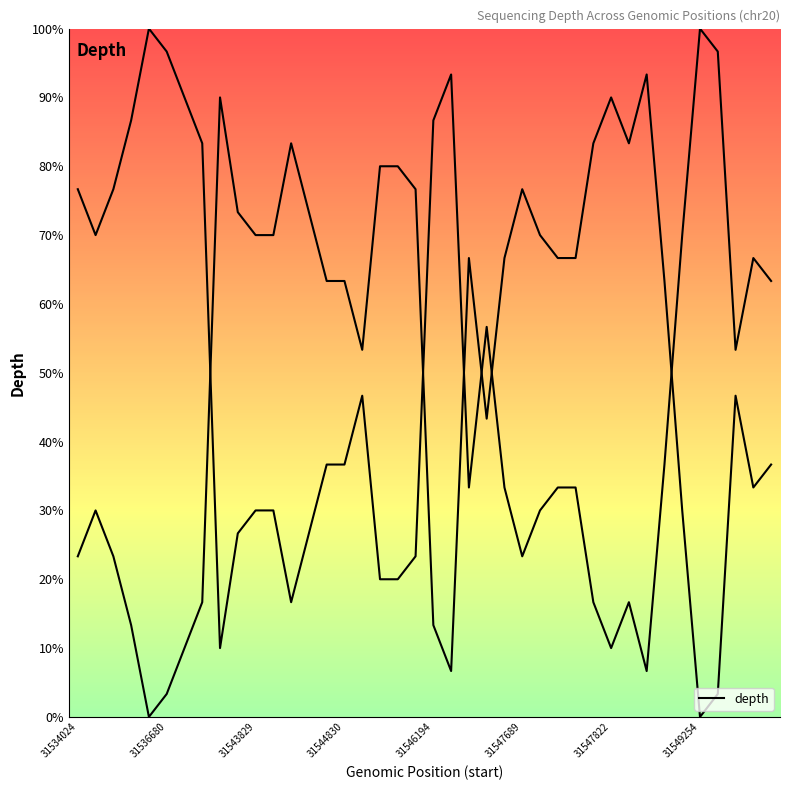

Where is the first local maximum?

31536680